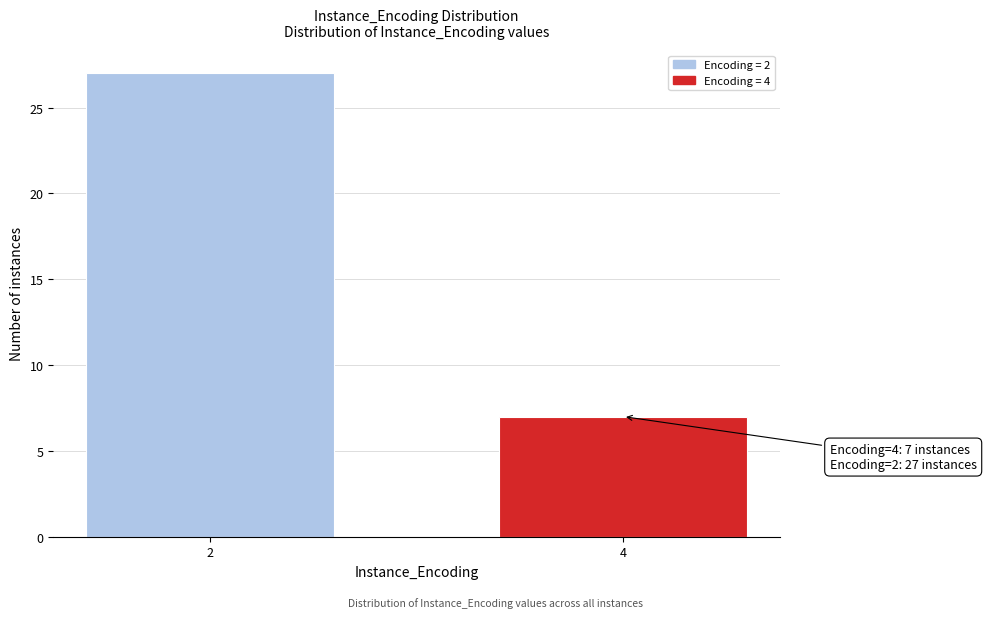

Reading left to right, extract all data points from this chart.

27	7